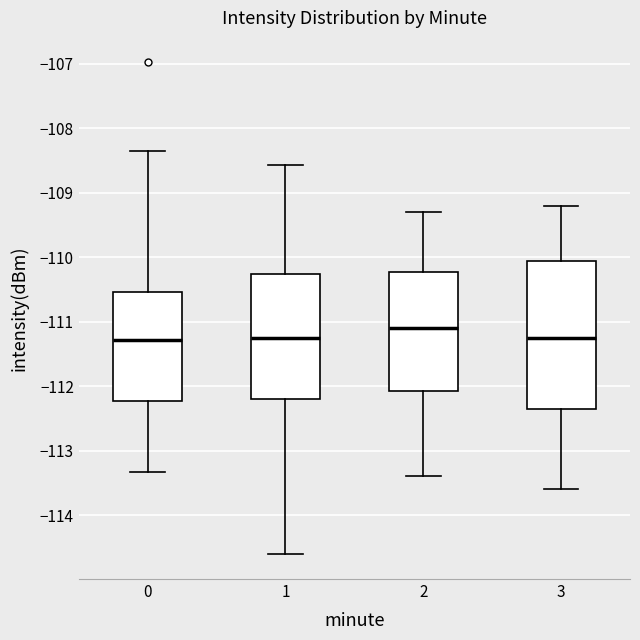

Which box's median line is the highest?

2